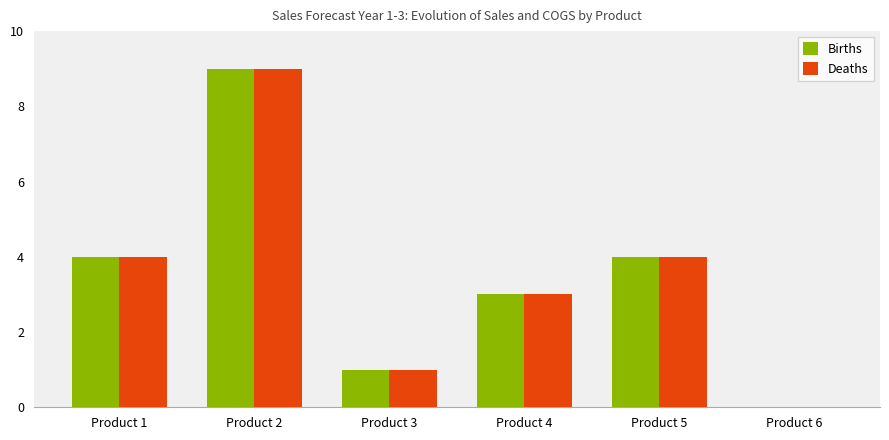

Reading left to right, transcribe all the data shown in this chart.

Births: 4	9	1	3	4	0
Deaths: 4	9	1	3	4	0